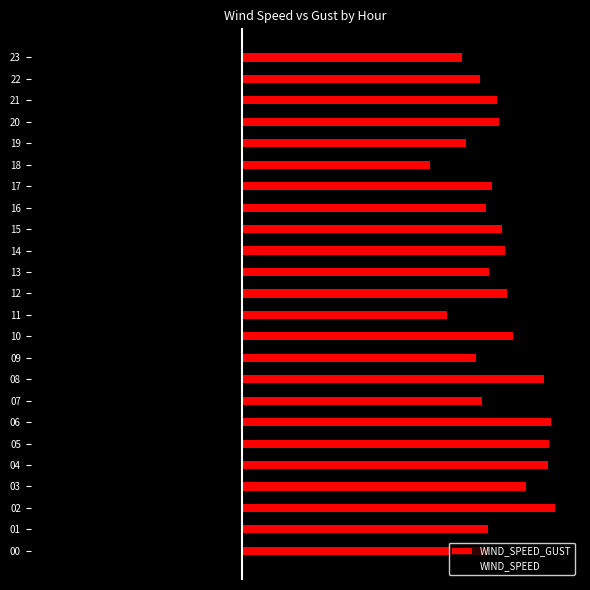

How many values in the WIND_SPEED series exceed -6?

9